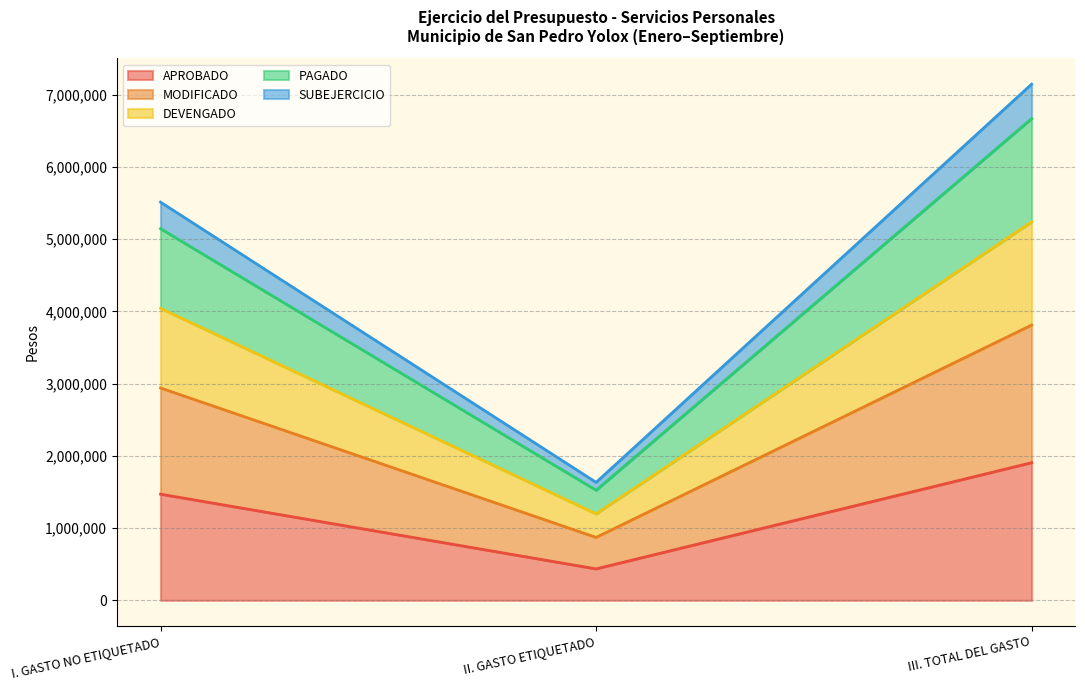

Does the chart have visible grid lines?

Yes